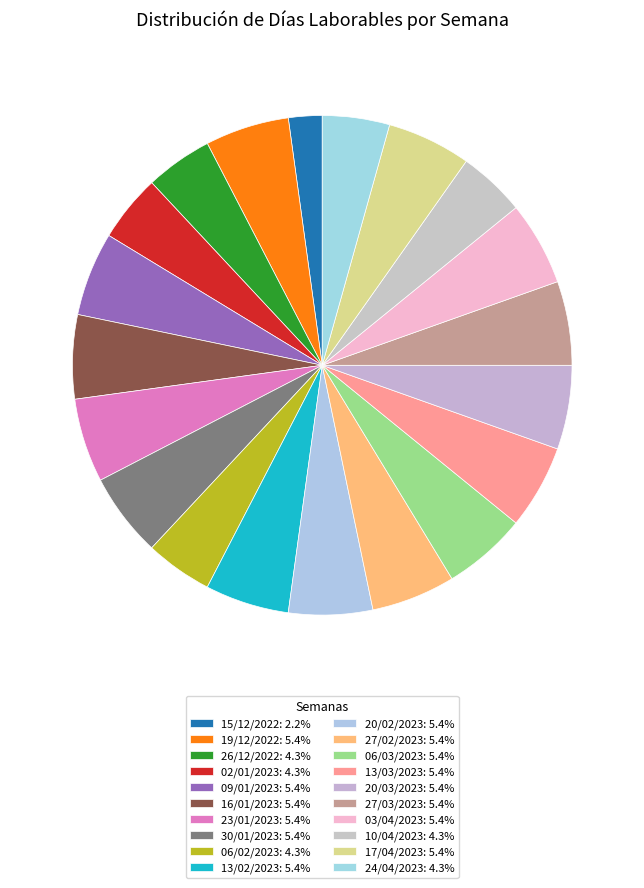

To the nearest percent, what is the average slice percentage?

5%